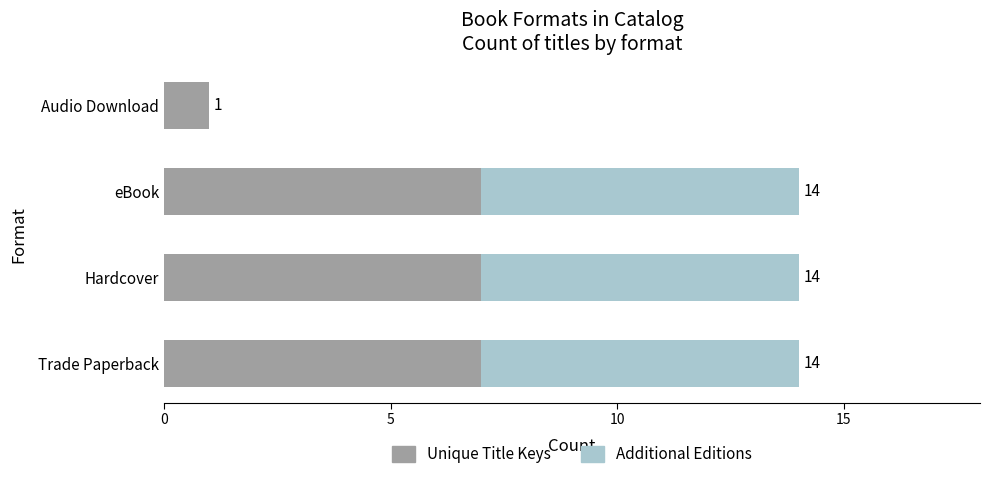

What are all the series names shown in the legend?

Unique Title Keys, Additional Editions